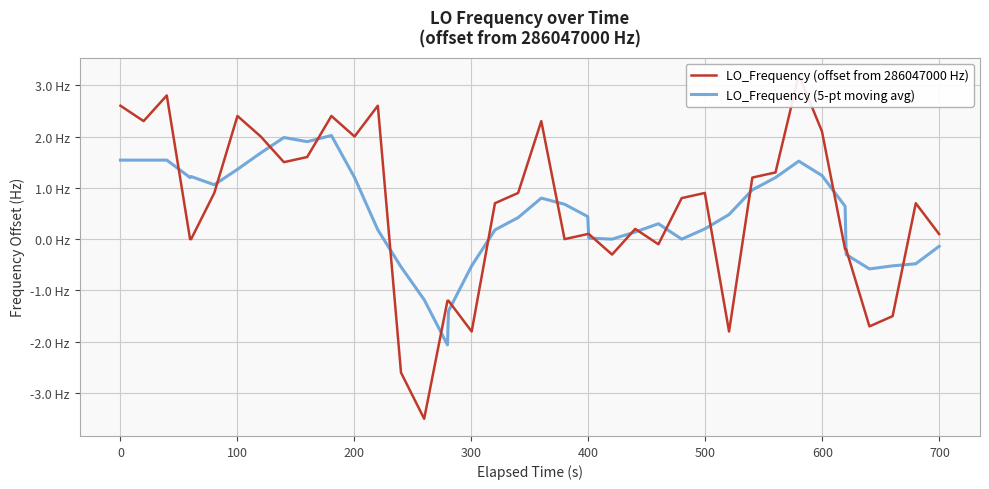

Reading left to right, list all the values displayed in this chart.

LO_Frequency (offset from 286047000 Hz): 2.6	2.3	2.8	0.0	0.0	0.9	2.4	2.0	1.5	1.6	2.4	2.0	2.6	-2.6	-3.5	-1.2	-1.2	-1.8	0.7	0.9	2.3	0.0	0.1	0.1	-0.3	0.2	-0.1	0.8	0.9	-1.8	1.2	1.3	3.2	2.1	-0.2	-0.2	-1.7	-1.5	0.7	0.1
LO_Frequency (5-pt moving avg): 1.5	1.5	1.5	1.2	1.2	1.1	1.4	1.7	2.0	1.9	2.0	1.2	0.2	-0.5	-1.2	-2.1	-1.4	-0.5	0.2	0.4	0.8	0.7	0.4	0.0	0.0	0.1	0.3	-0.0	0.2	0.5	1.0	1.2	1.5	1.2	0.6	-0.3	-0.6	-0.5	-0.5	-0.1